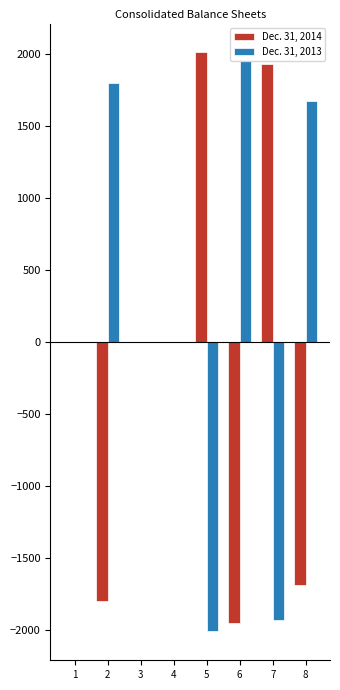

The value of Dec. 31, 2013 at 3 is -1219.5. True or false?

False